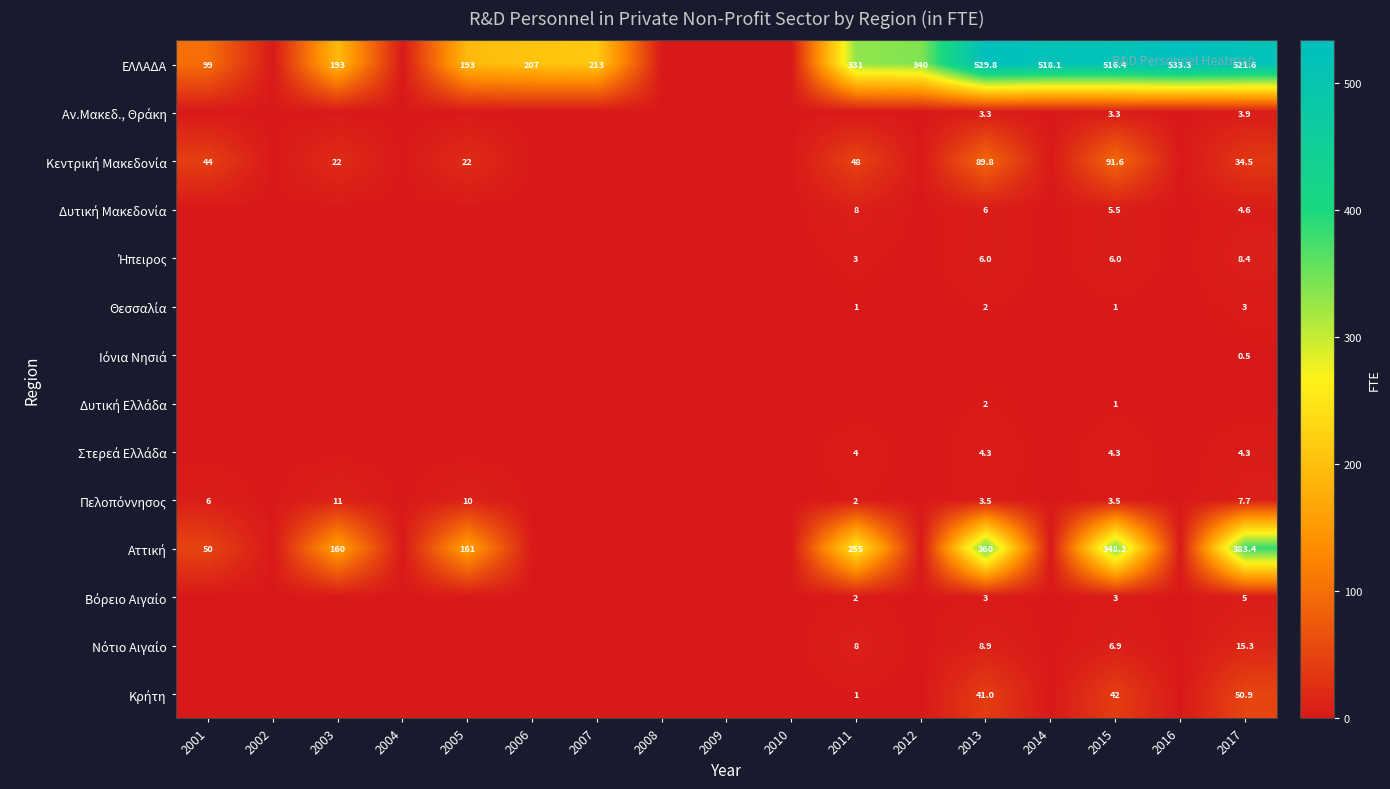

What is the highest value of the Νότιο Αιγαίο series?

15.3